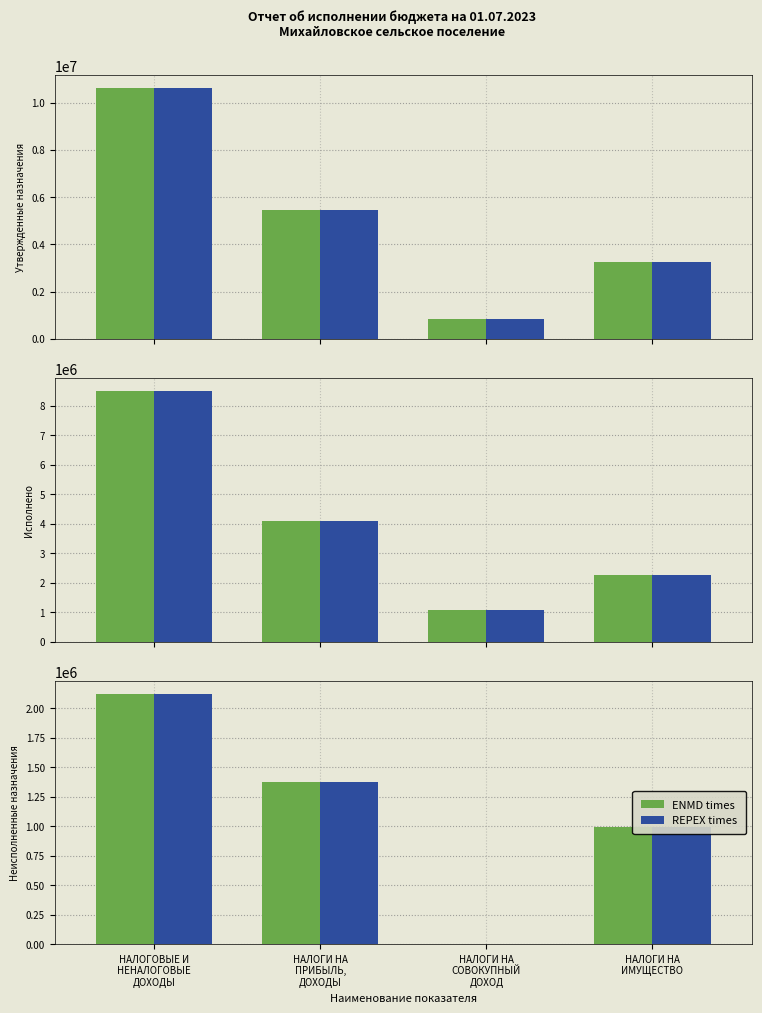

At which category does the chart reach its peak across all series?

НАЛОГОВЫЕ И
НЕНАЛОГОВЫЕ
ДОХОДЫ